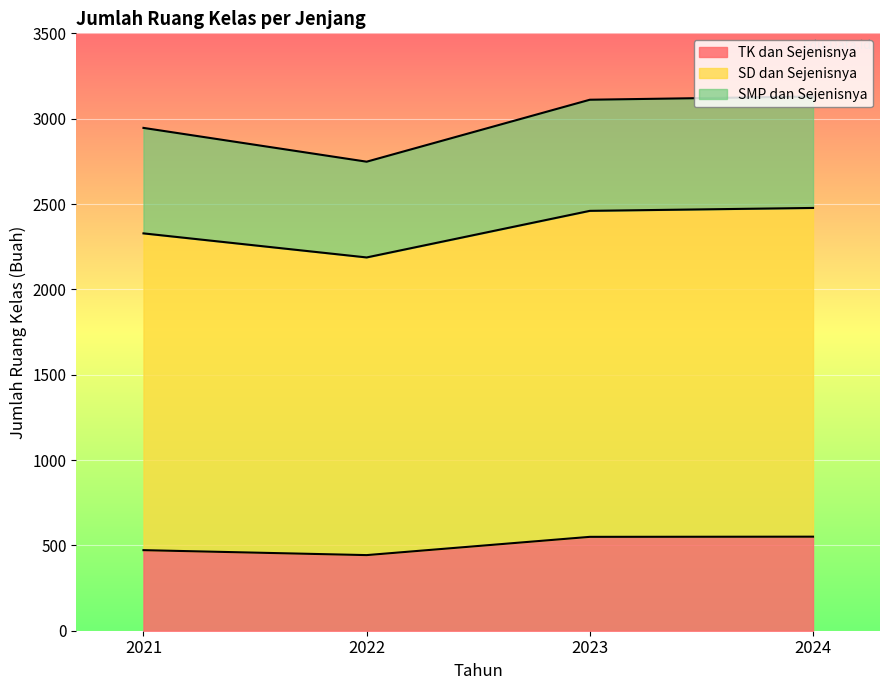

True or false: TK dan Sejenisnya and SD dan Sejenisnya cross at least once.

False